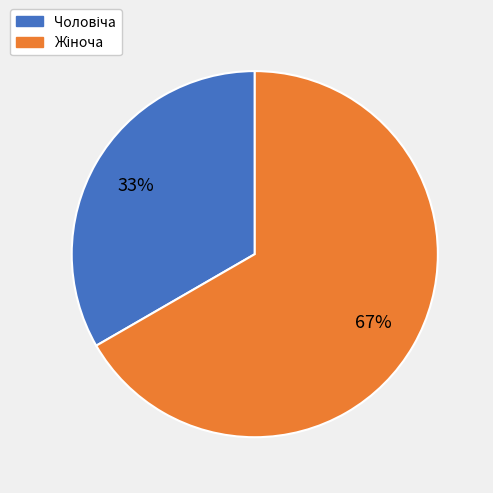

How many segments does this pie chart have?

2